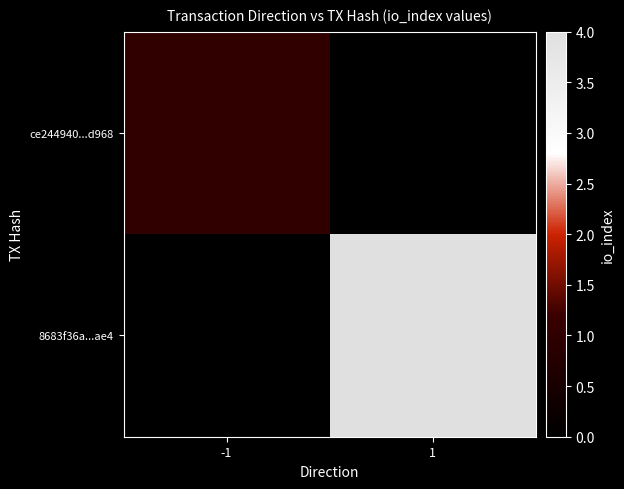

At which category is the sum across all series the highest?

1